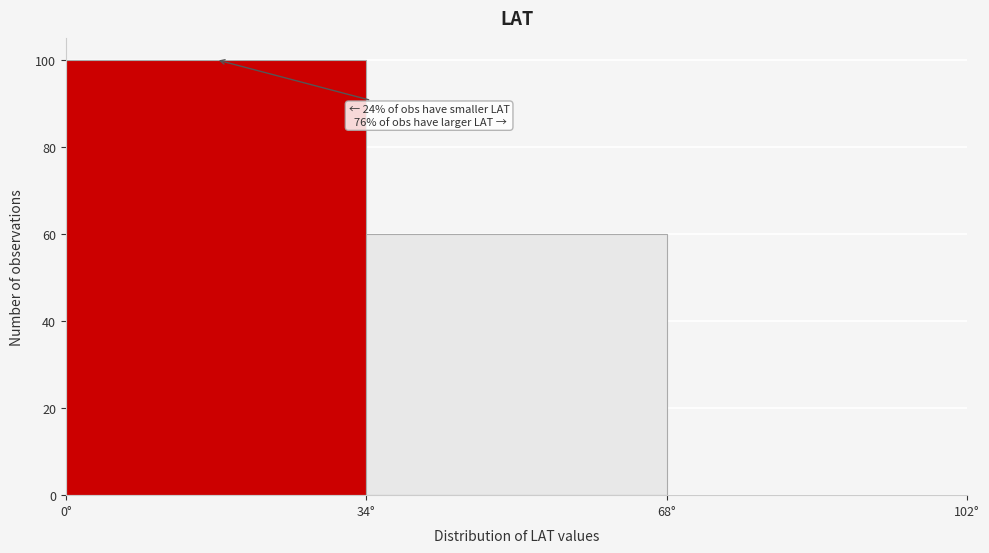

Over which range of the x-axis is the bar tallest?

0 to 34